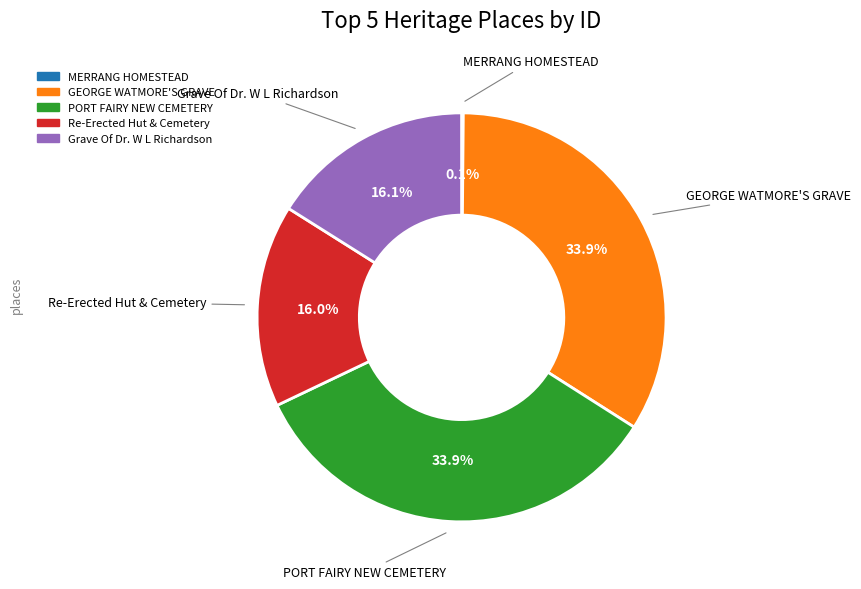

Is there a majority slice in this chart?

No